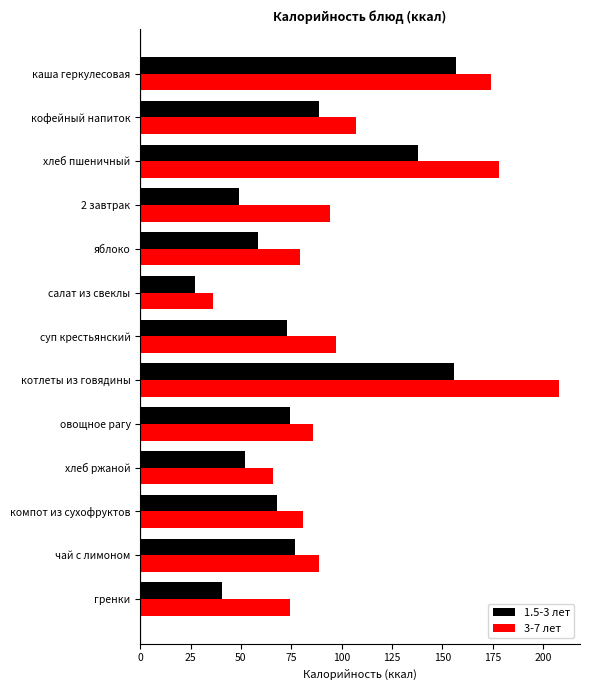

Which category has the highest value across all series?

котлеты из говядины